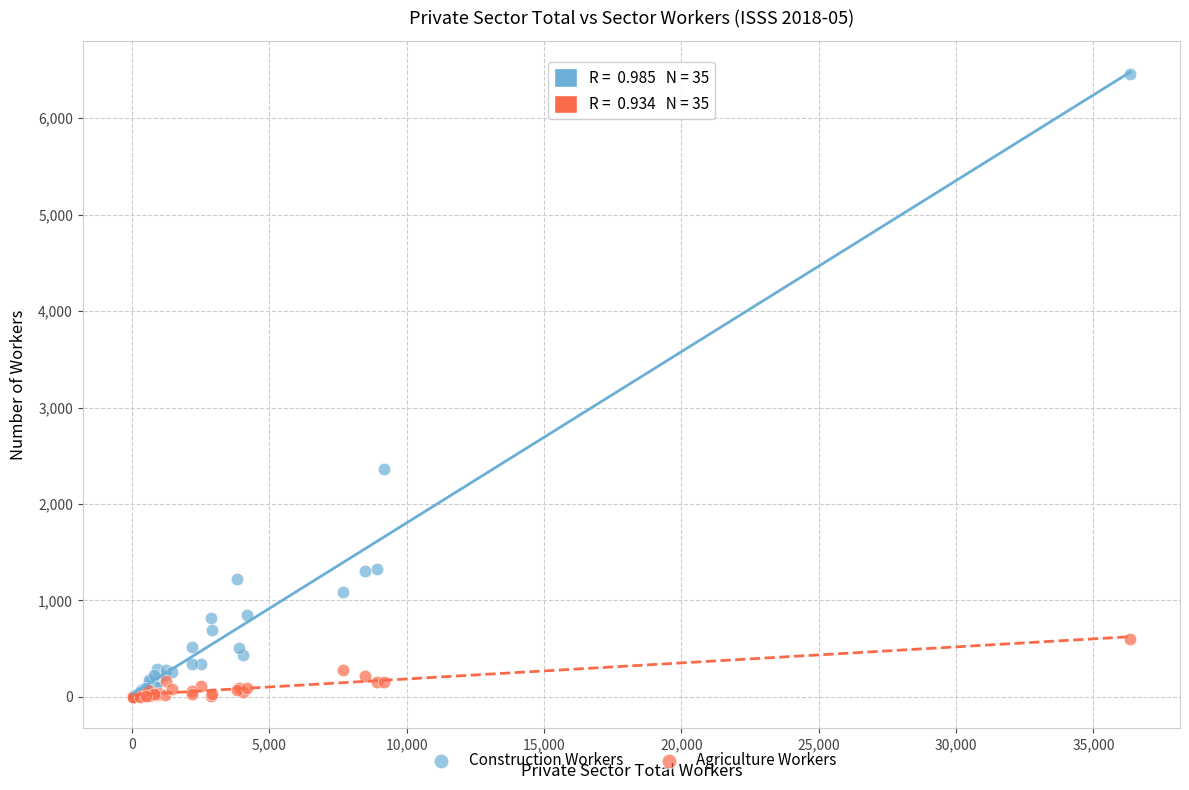

Across all series, what Y value is closest to 3228?

2363